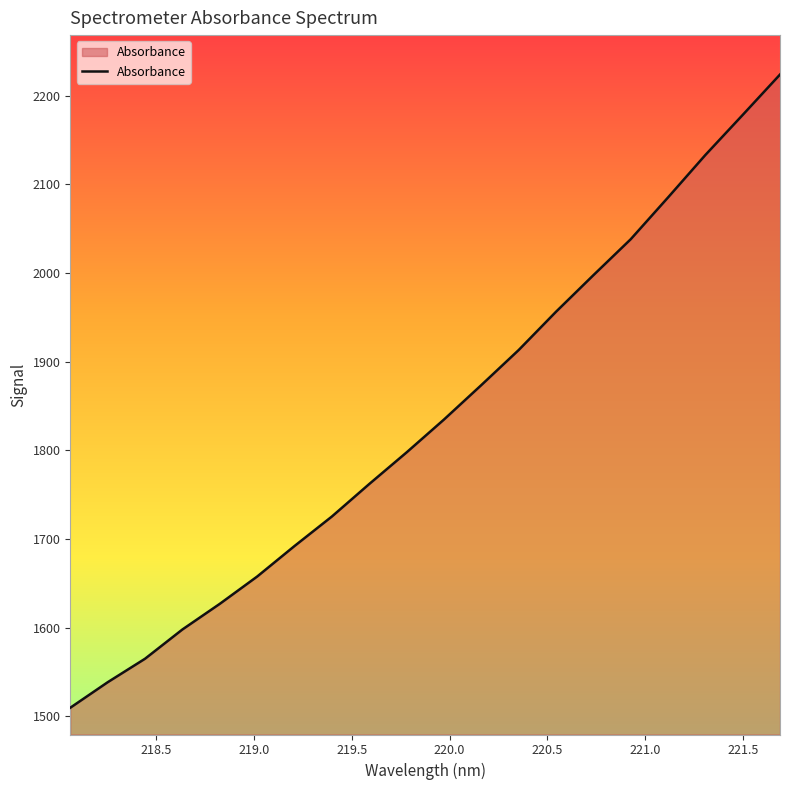

What is the minimum value shown in the chart?

1509.6